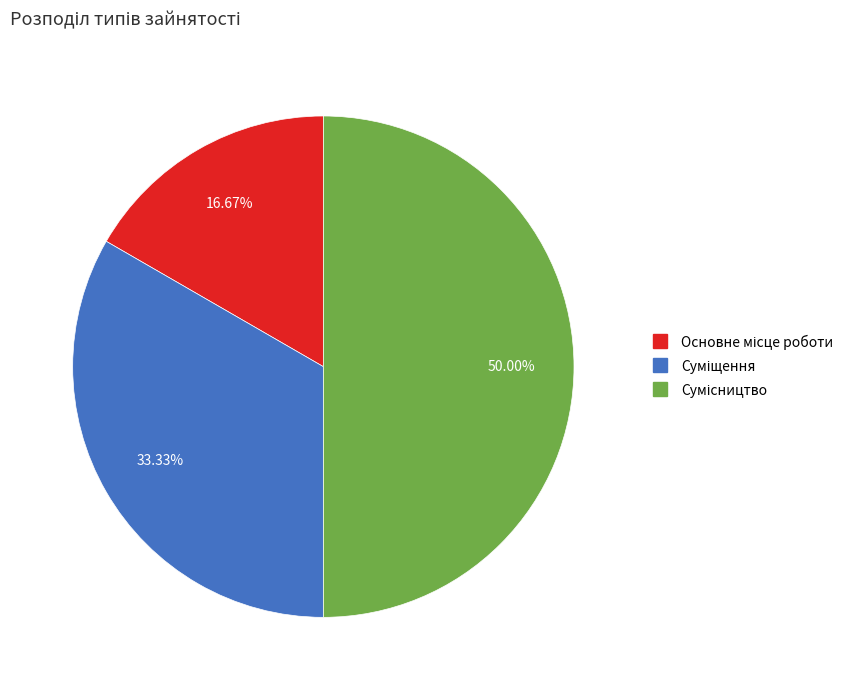

Count the number of slices in the pie.

3